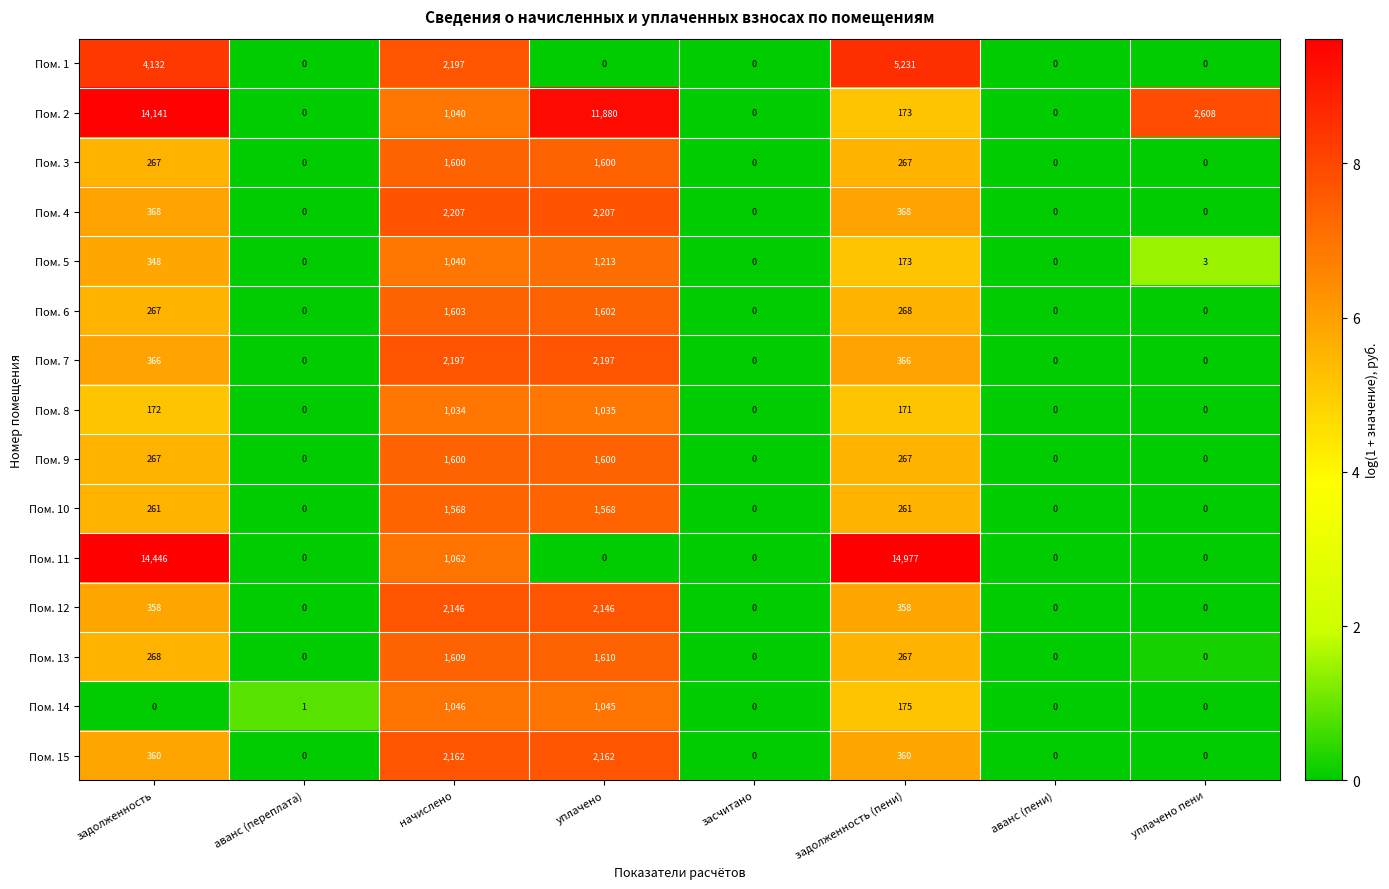

What is the sum of all Пом. 5 values?

2777